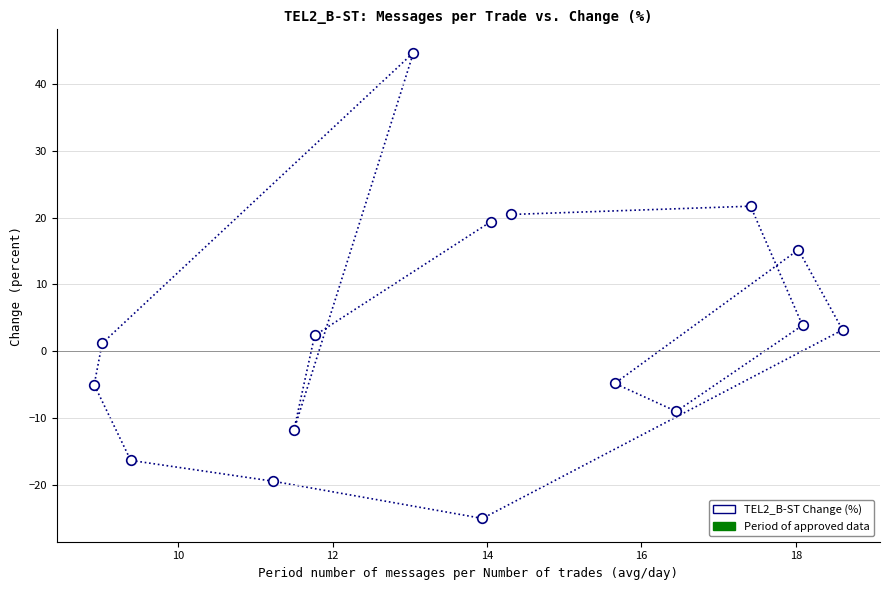

What is the range of X values (max minus min)?

9.7